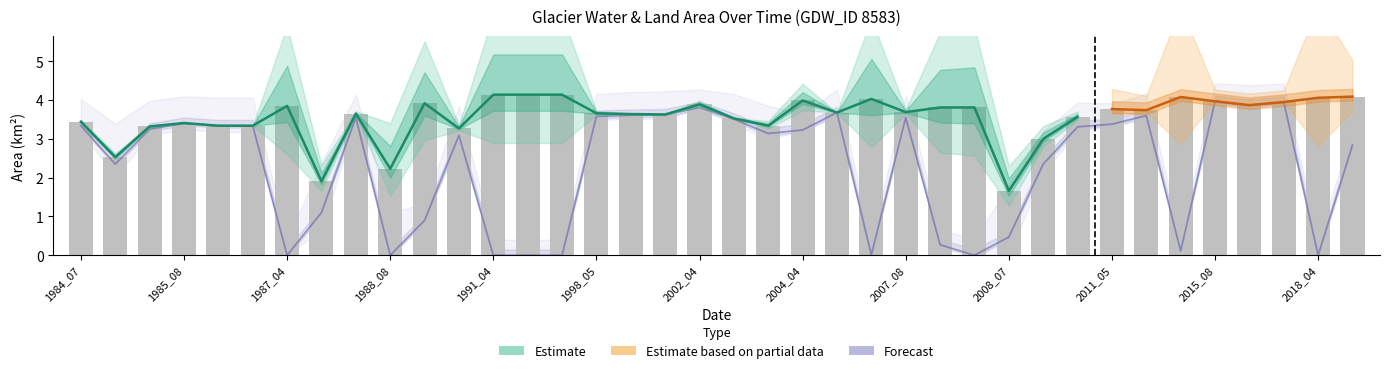

Reading right to left, extract all data points from this chart.

waterArea: 4.1	4.1	4.0	3.9	4.0	4.1	3.7	3.8	3.6	3.0	1.7	3.8	3.8	3.7	4.0	3.7	4.0	3.3	3.5	3.9	3.6	3.6	3.7	4.1	4.1	4.1	3.3	3.9	2.2	3.6	1.9	3.9	3.3	3.3	3.4	3.3	2.5	3.4
landArea: 0.1	0.1	0.2	0.3	0.2	0.1	0.4	0.4	0.6	1.1	2.5	0.3	0.3	0.5	0.1	0.5	0.1	0.8	0.6	0.3	0.5	0.5	0.5	0.0	0.0	0.0	0.9	0.2	1.9	0.5	2.2	0.3	0.8	0.8	0.7	0.8	1.6	0.7
origWaterArea: 2.8	0.0	4.0	3.9	4.0	0.1	3.6	3.4	3.3	2.4	0.5	0.0	0.3	3.5	0.0	3.7	3.2	3.1	3.5	3.8	3.6	3.6	3.6	0.0	0.0	0.0	3.1	0.9	0.0	3.5	1.1	0.0	3.3	3.3	3.4	3.2	2.4	3.3
origlandArea: 0.0	0.0	0.2	0.3	0.2	0.0	0.4	0.3	0.6	1.1	2.4	0.0	0.0	0.5	0.0	0.5	0.1	0.8	0.6	0.1	0.5	0.5	0.4	0.0	0.0	0.0	0.9	0.1	1.8	0.5	2.2	0.0	0.8	0.8	0.7	0.8	1.6	0.7
origNoDataArea: 1.3	4.1	0.0	0.0	0.0	4.0	0.1	0.4	0.3	0.7	1.3	4.1	3.9	0.1	4.1	0.0	0.9	0.2	0.0	0.2	0.0	0.0	0.1	4.2	4.2	4.2	0.2	3.2	2.4	0.1	0.8	4.1	0.0	0.0	0.0	0.1	0.2	0.1